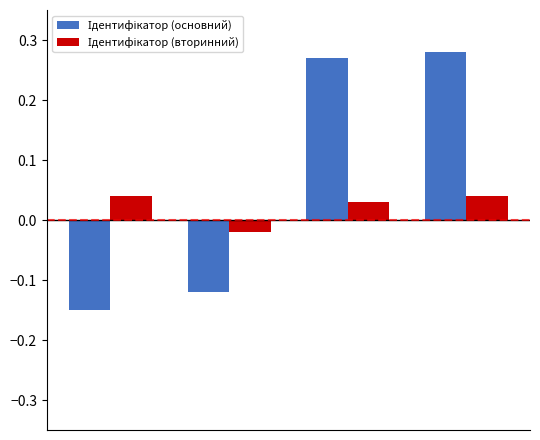

At how many categories does at least one series exceed 0?

3